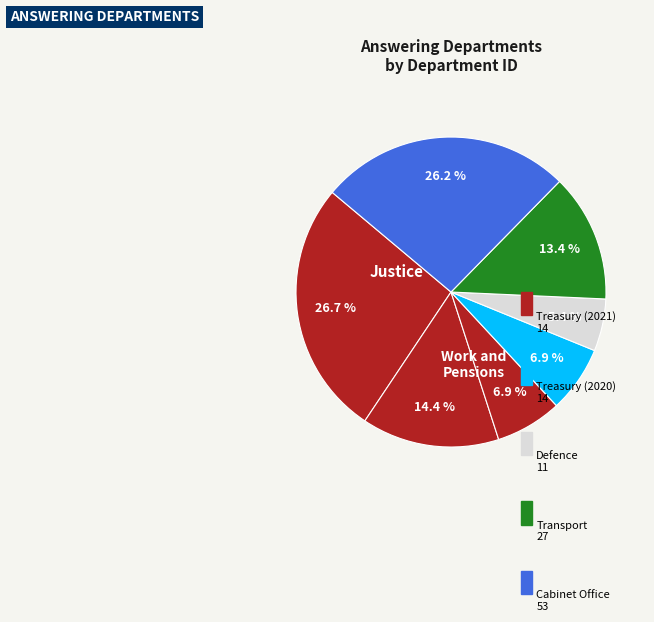

What is the largest slice in the pie chart?

Justice